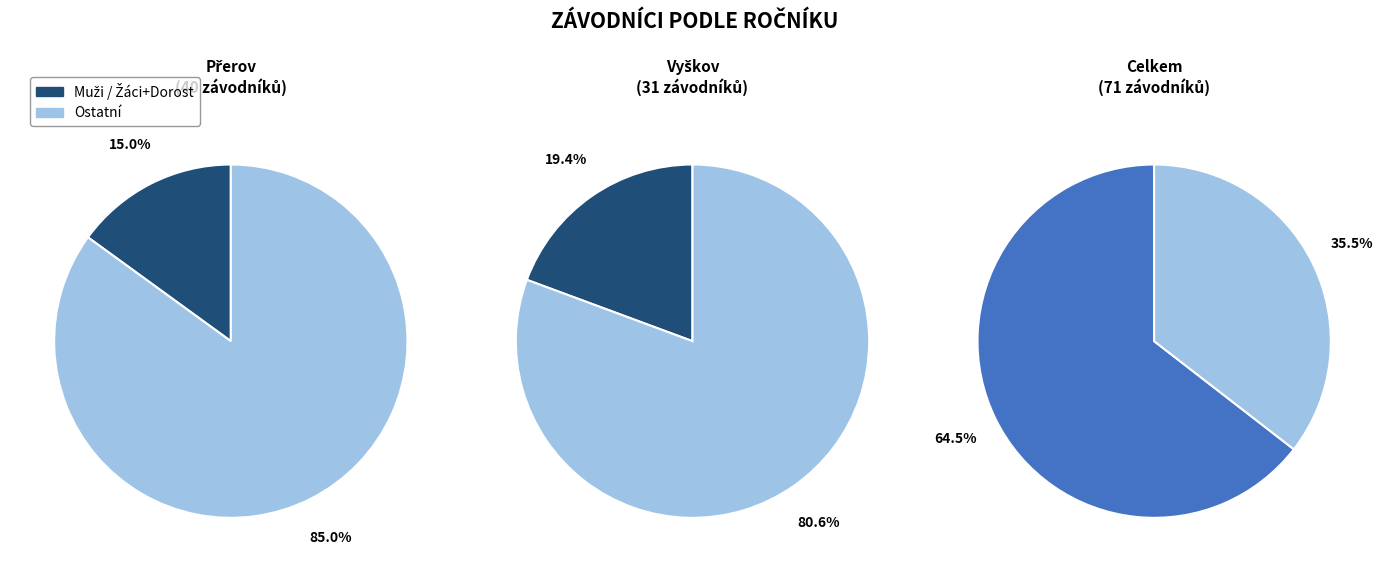

Which slice is the largest?

Muži